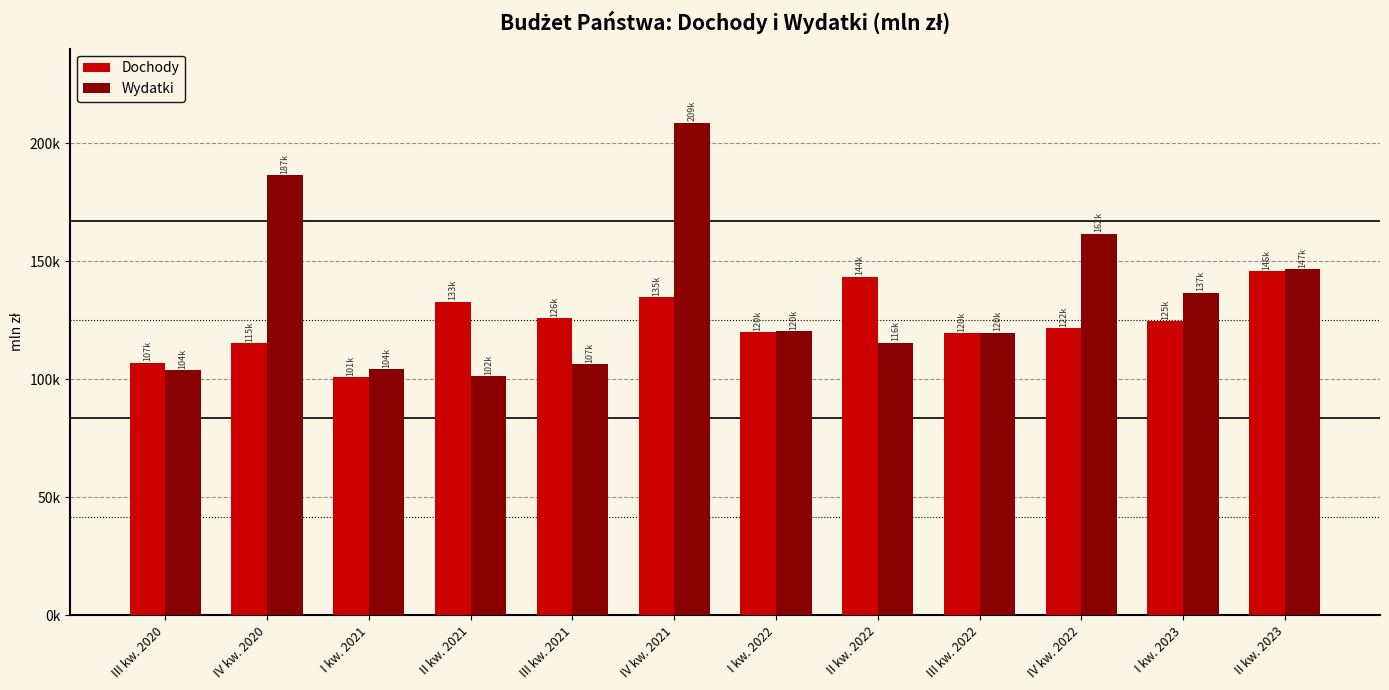

What is the value of the Dochody bar at the 8th from the left?

143534.0